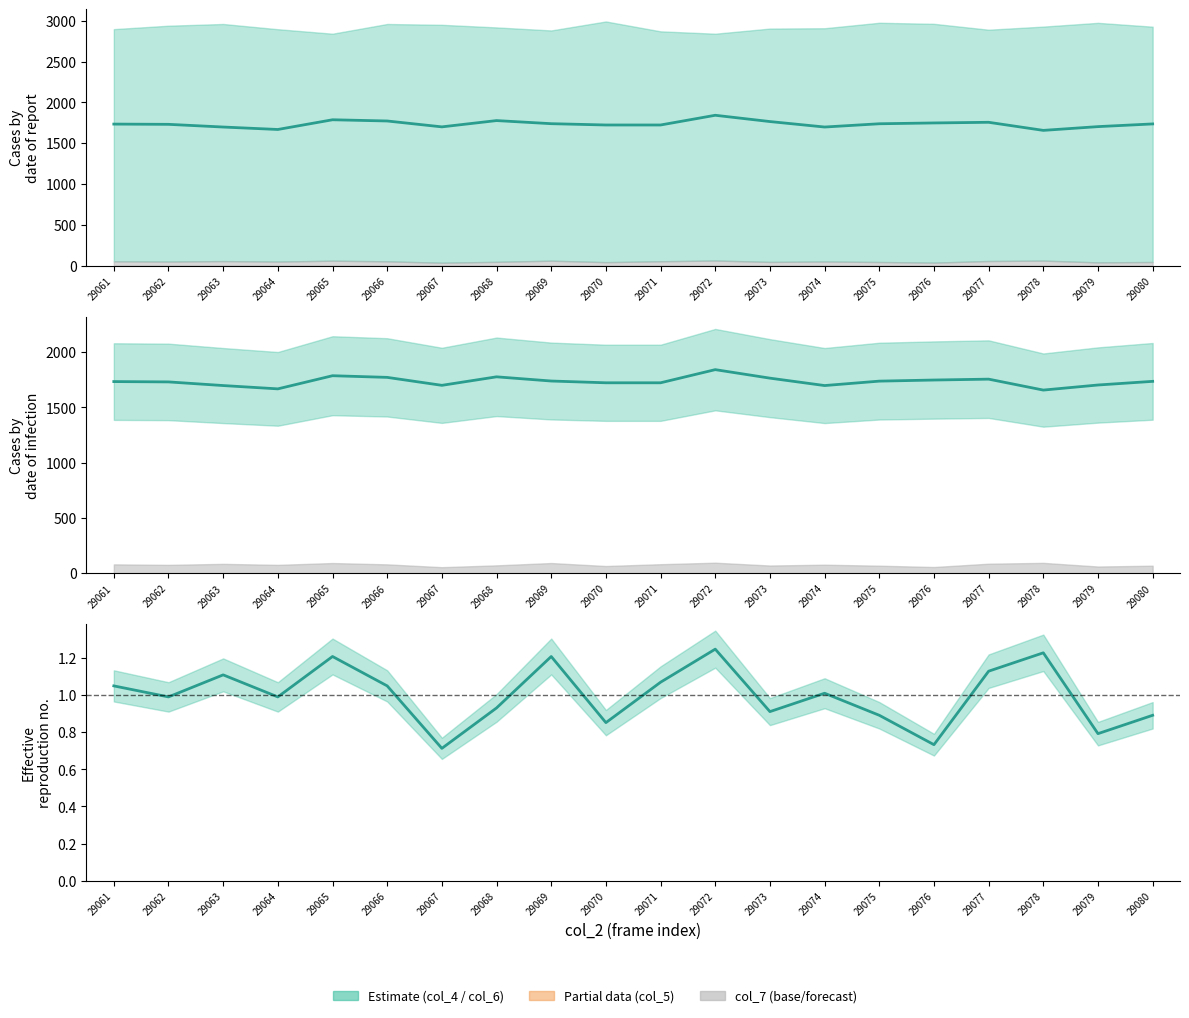

Rank the categories by col_4 value from highest to lowest.

29072, 29065, 29068, 29066, 29073, 29077, 29076, 29069, 29075, 29080, 29061, 29062, 29070, 29071, 29079, 29067, 29063, 29074, 29064, 29078